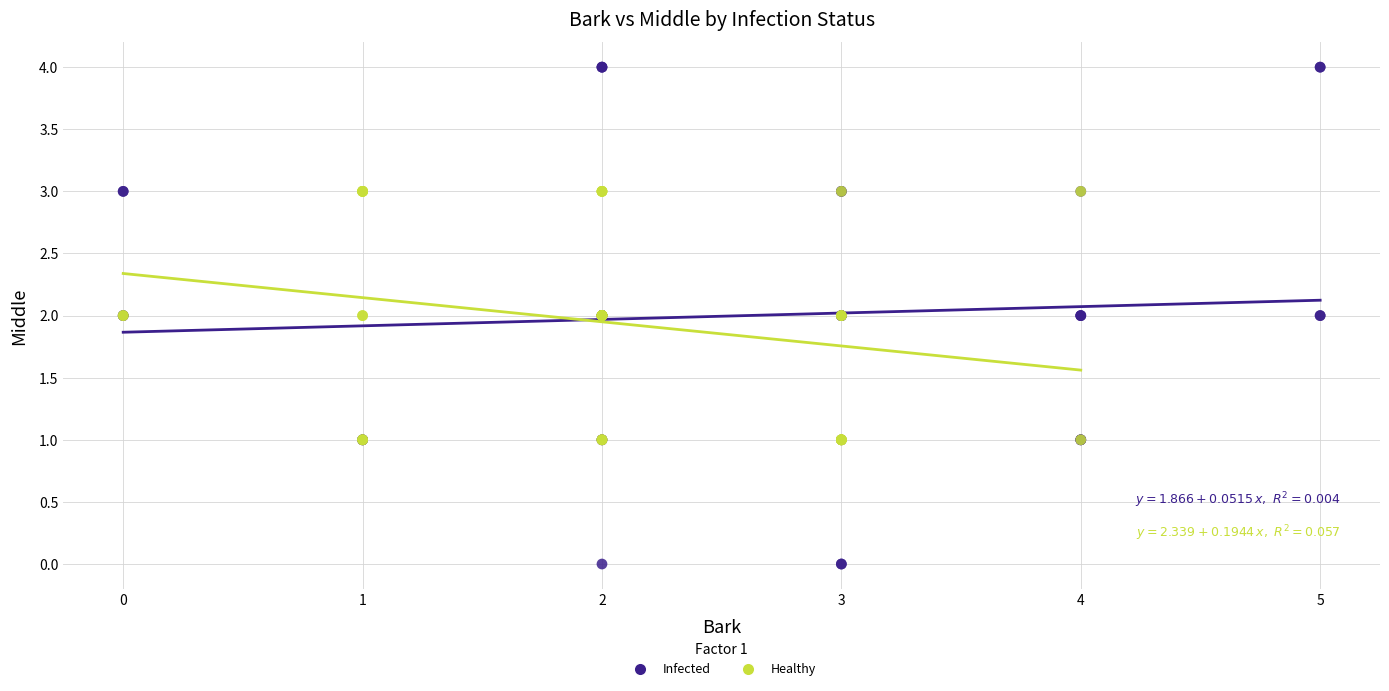

Which series has the widest spread of Y values?

Infected